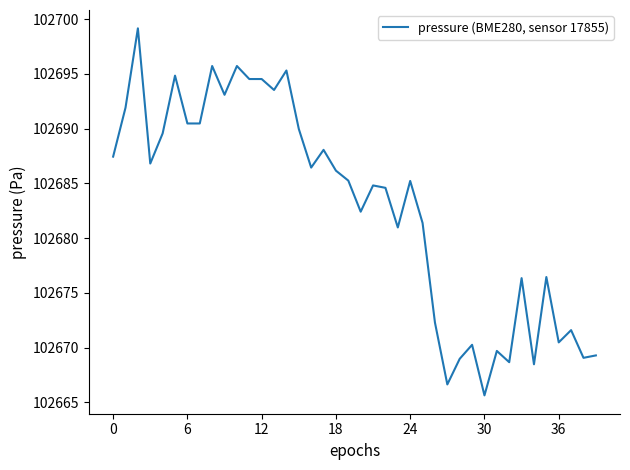

What is the difference between the maximum and minimum values?

33.5